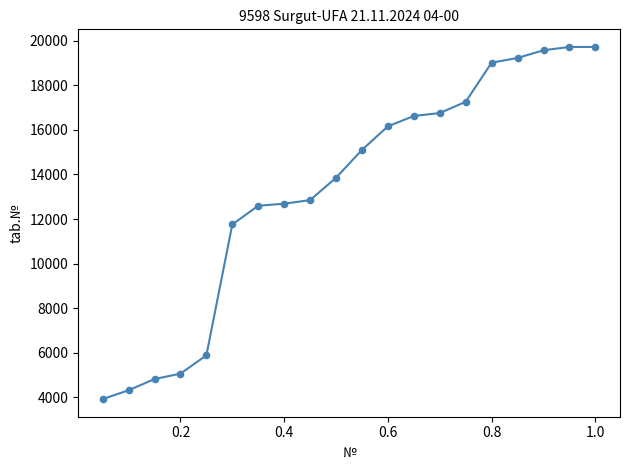

What is the difference between the maximum and minimum values?

15807